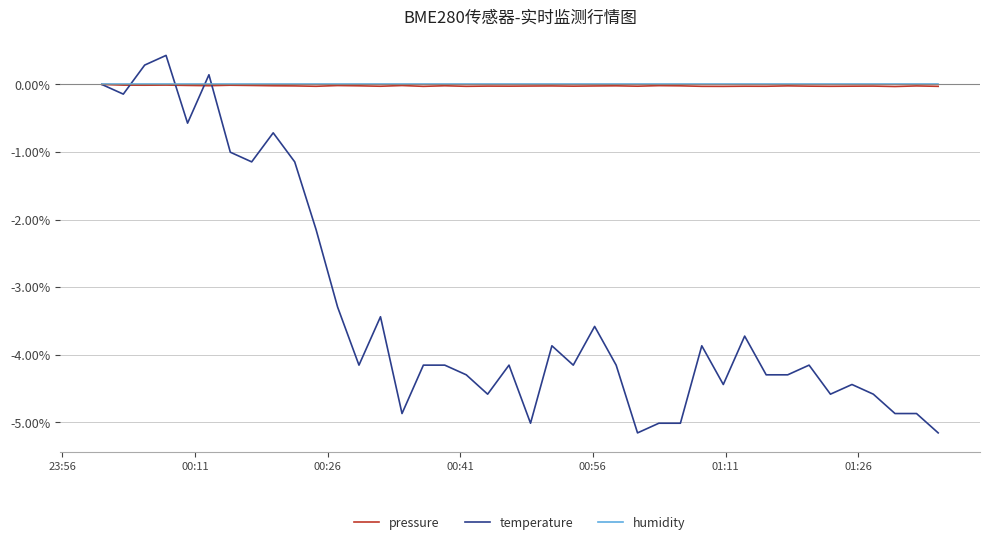

What is the greatest value displayed?

0.4